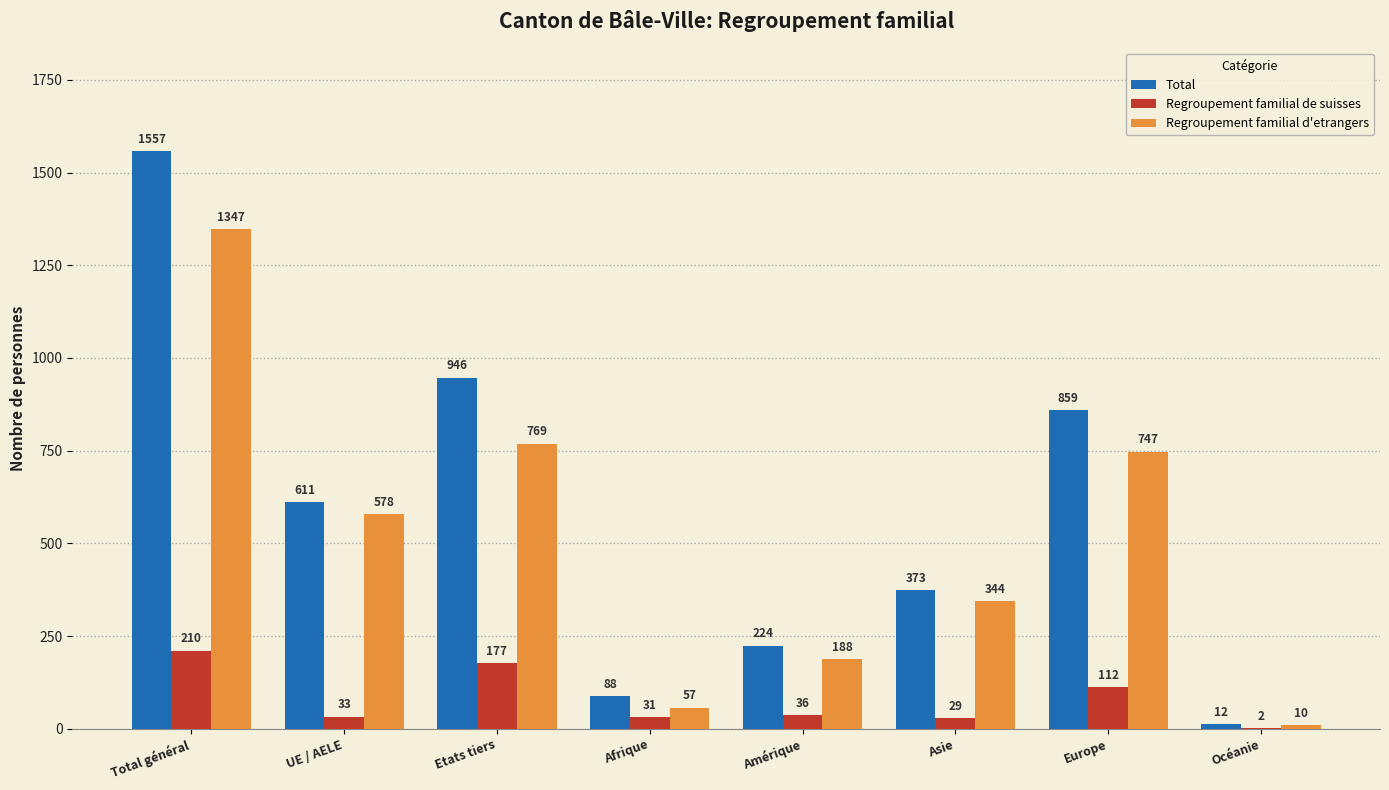

Read the Total value at Afrique.

88